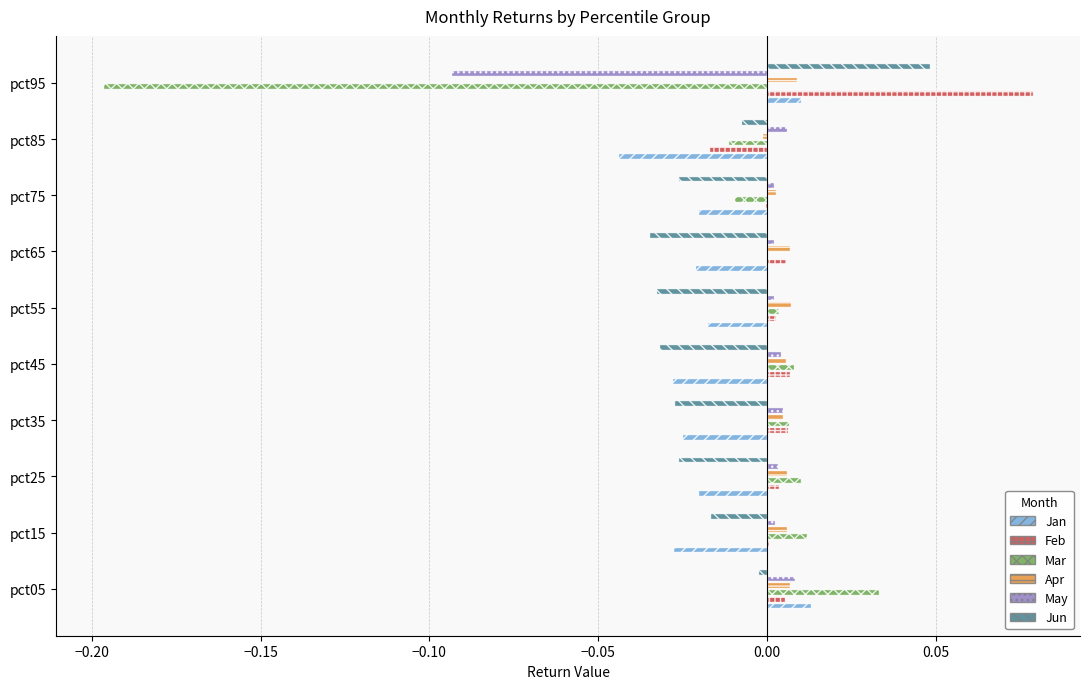

The Mar series shows -0.1 at pct95. True or false?

False